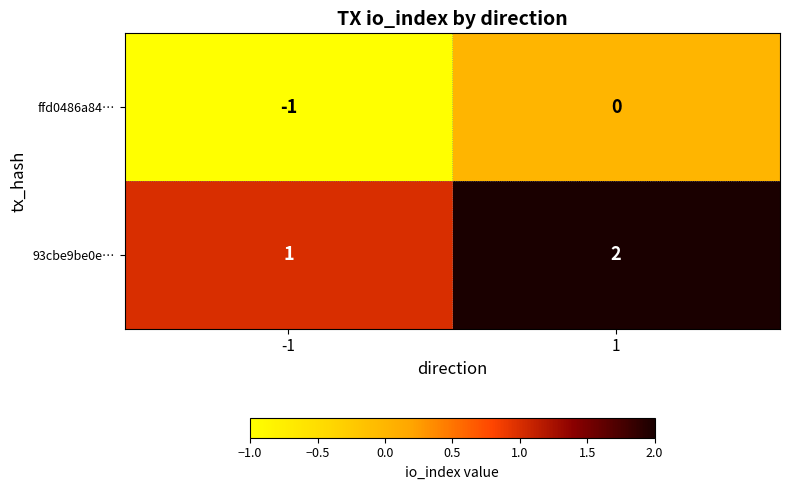

What is the sum of the 93cbe9be0e… values at 1 and -1?

3